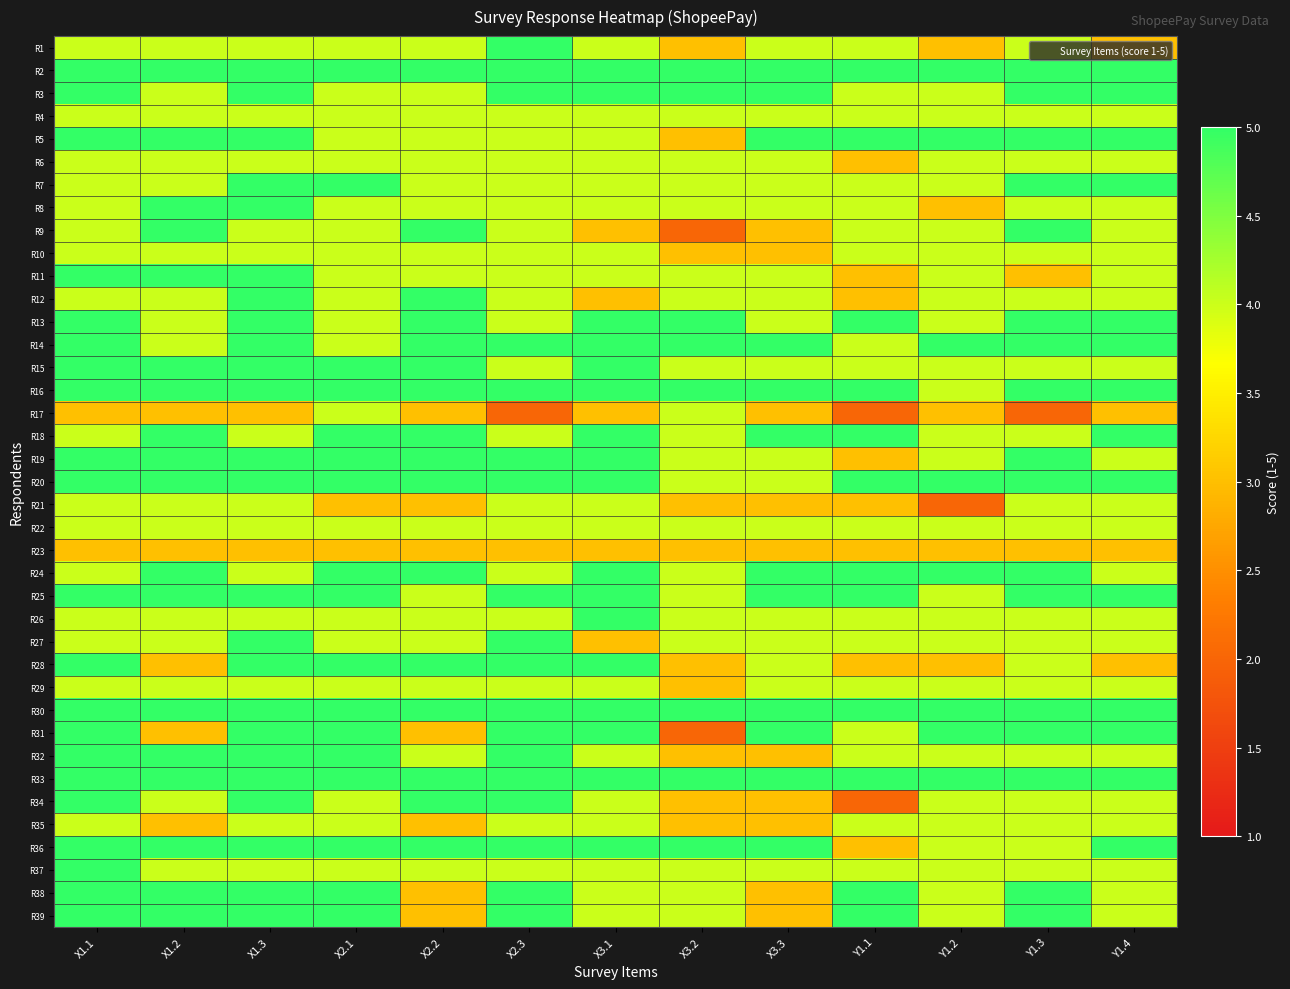

Which series changed the most between X2.3 and X3.1?

R27